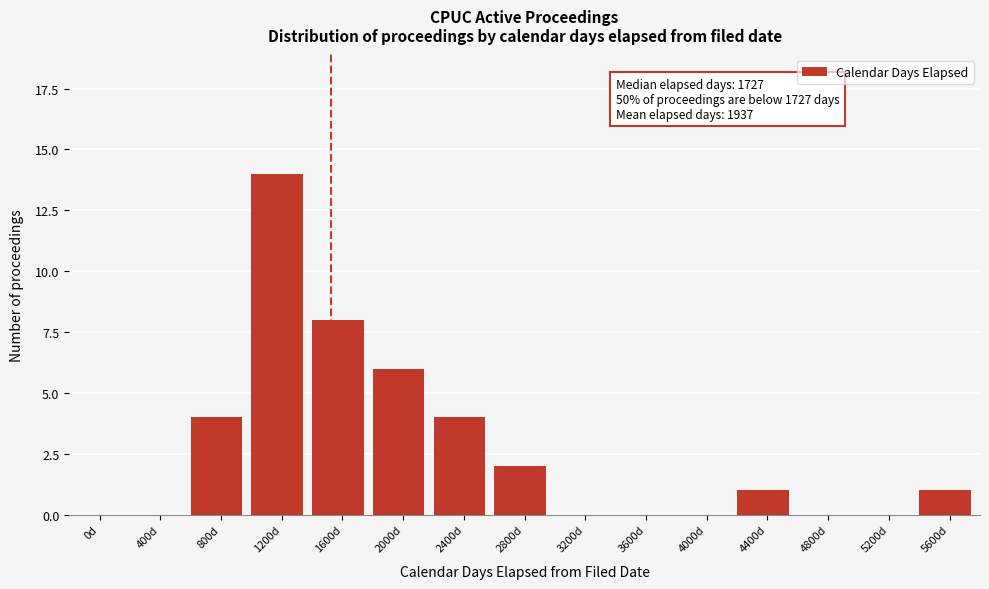

Reading left to right, what are all the values shown in this chart?

0d=0	400d=0	800d=4	1200d=14	1600d=8	2000d=6	2400d=4	2800d=2	3200d=0	3600d=0	4000d=0	4400d=1	4800d=0	5200d=0	5600d=1